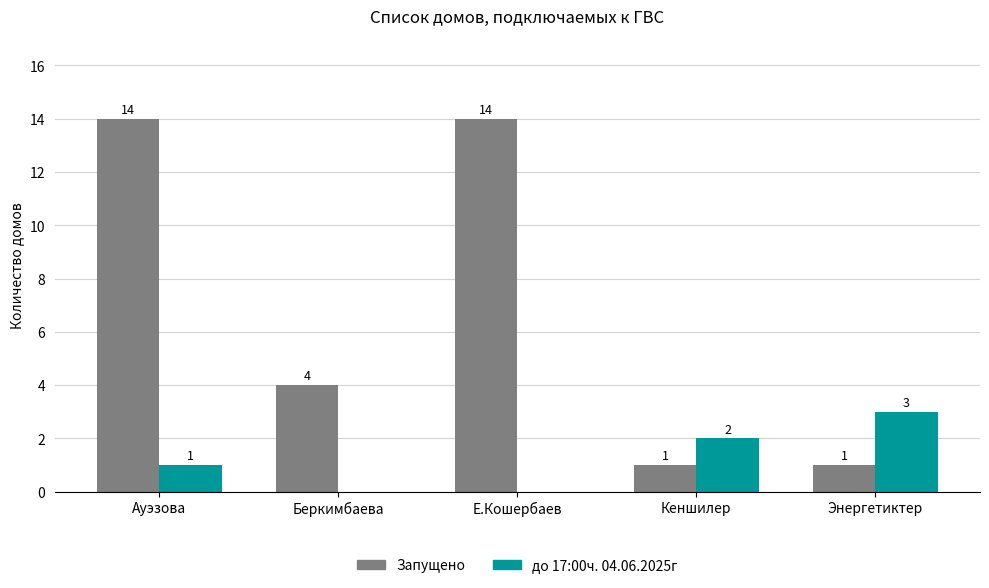

Reading right to left, extract all data points from this chart.

Запущено: Энергетиктер=1	Кеншилер=1	Е.Кошербаев=14	Беркимбаева=4	Ауэзова=14
до 17:00ч. 04.06.2025г: Энергетиктер=3	Кеншилер=2	Е.Кошербаев=0	Беркимбаева=0	Ауэзова=1